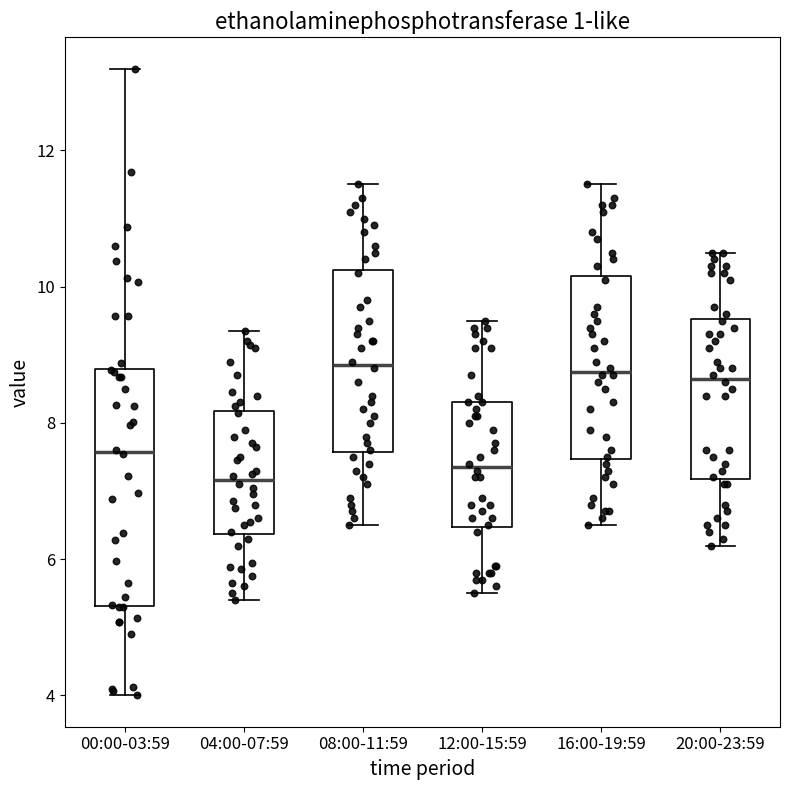

Comparing the boxes themselves (not the whiskers), which one is the tallest?

00:00-03:59